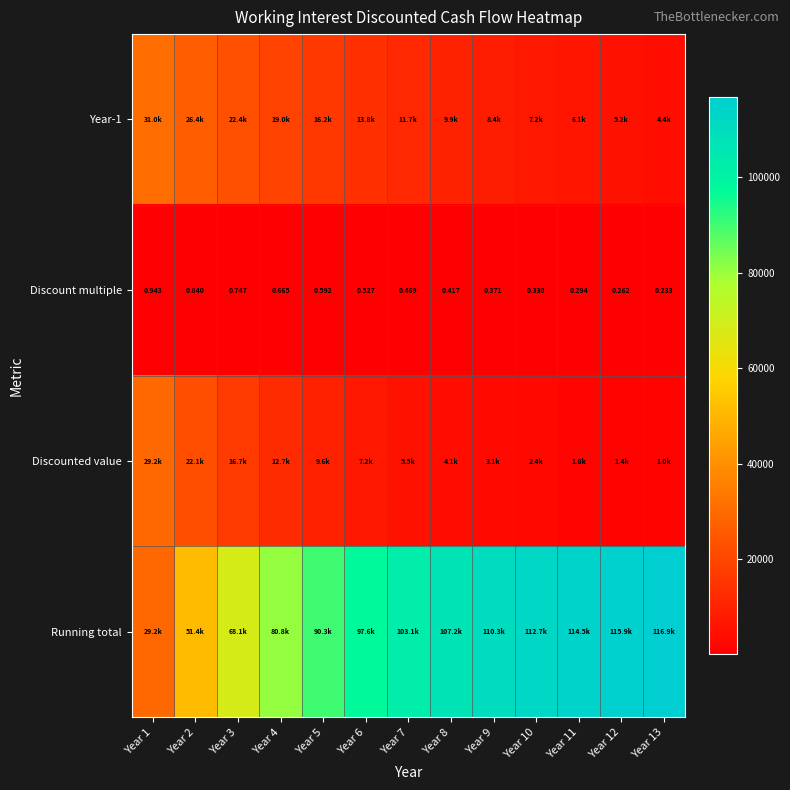

List the series in order of their peak value, lowest first.

Discount multiple, Discounted value, Year-1, Running total